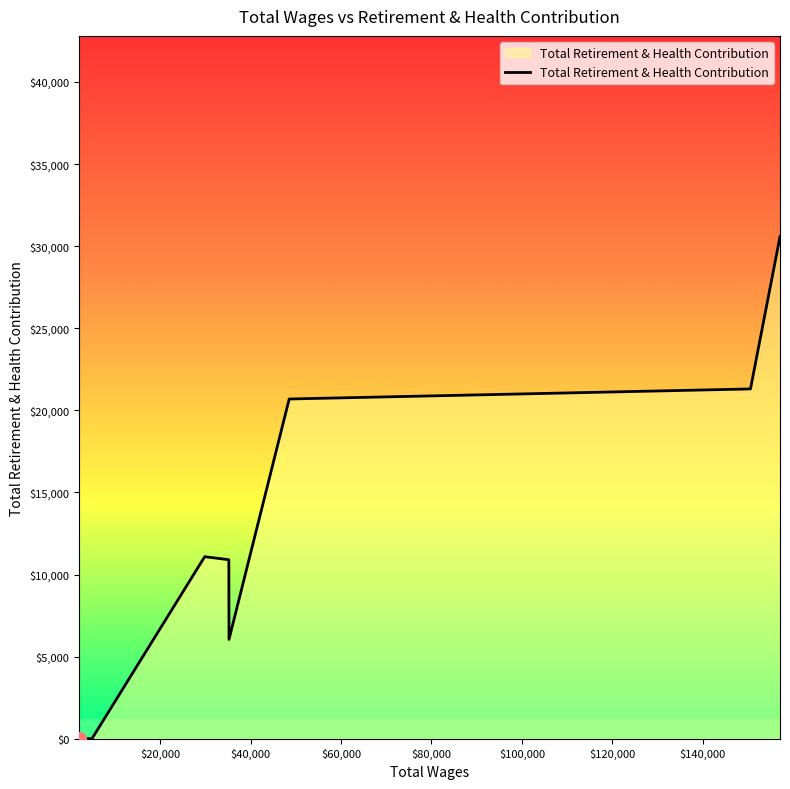

True or false: the data has more than 0 interior local peaks.

True